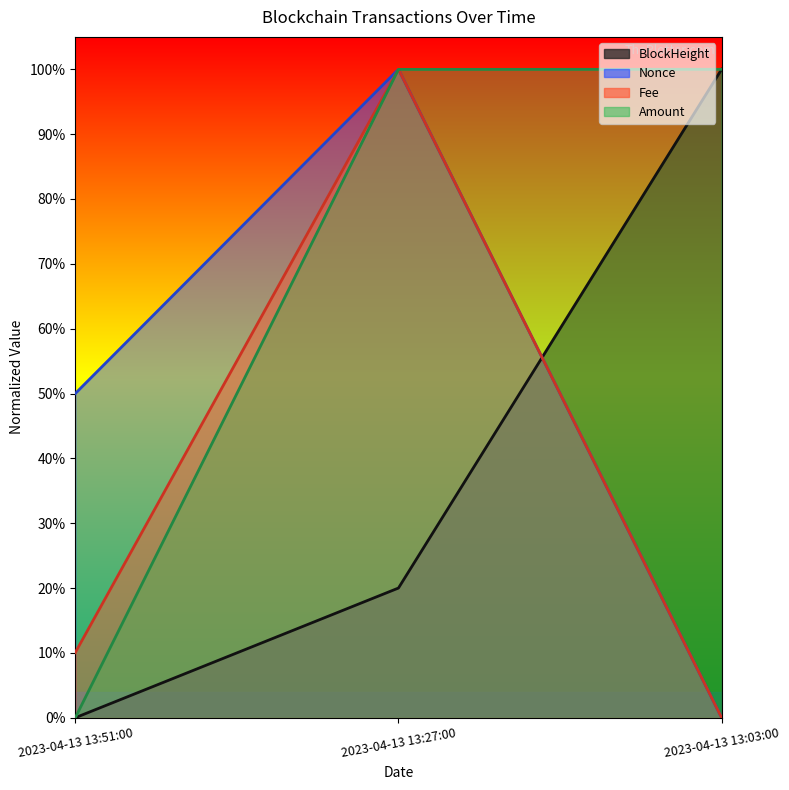

At which category is the sum across all series the highest?

2023-04-13 13:27:00